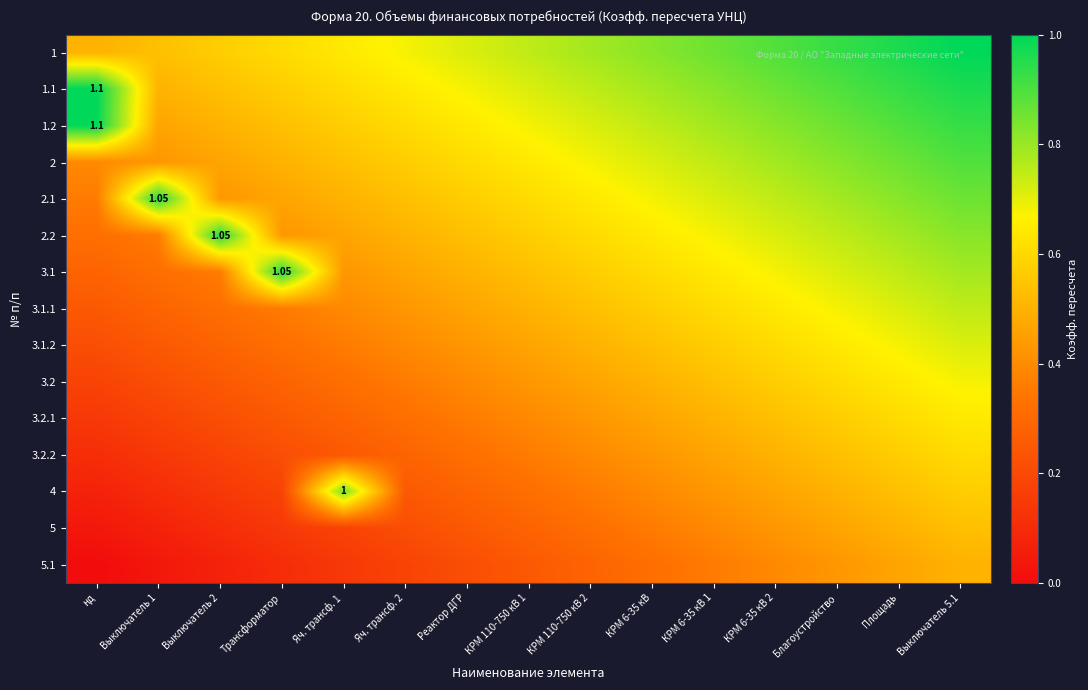

Where is 1.1 nearest to the value 0?

Выключатель 1